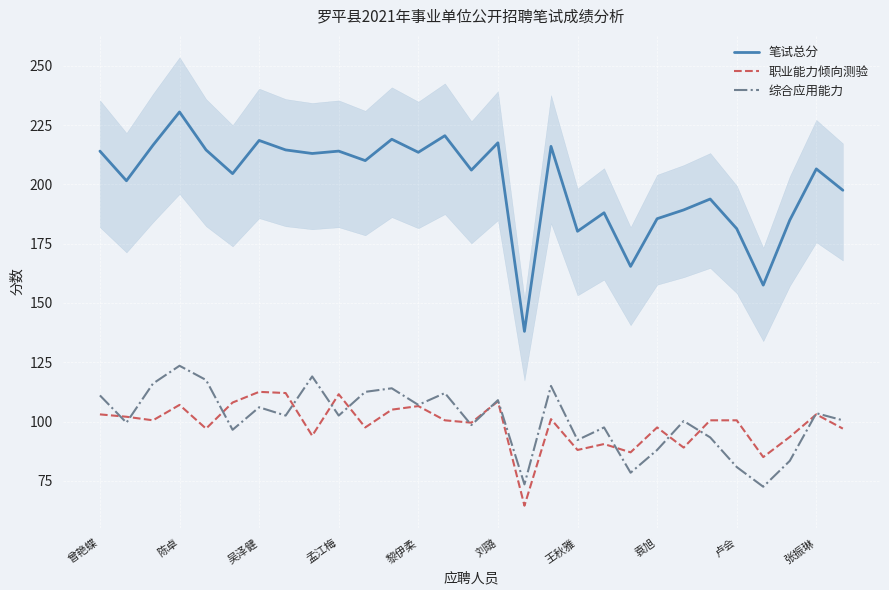

Which series has the largest range (max minus min)?

笔试总分